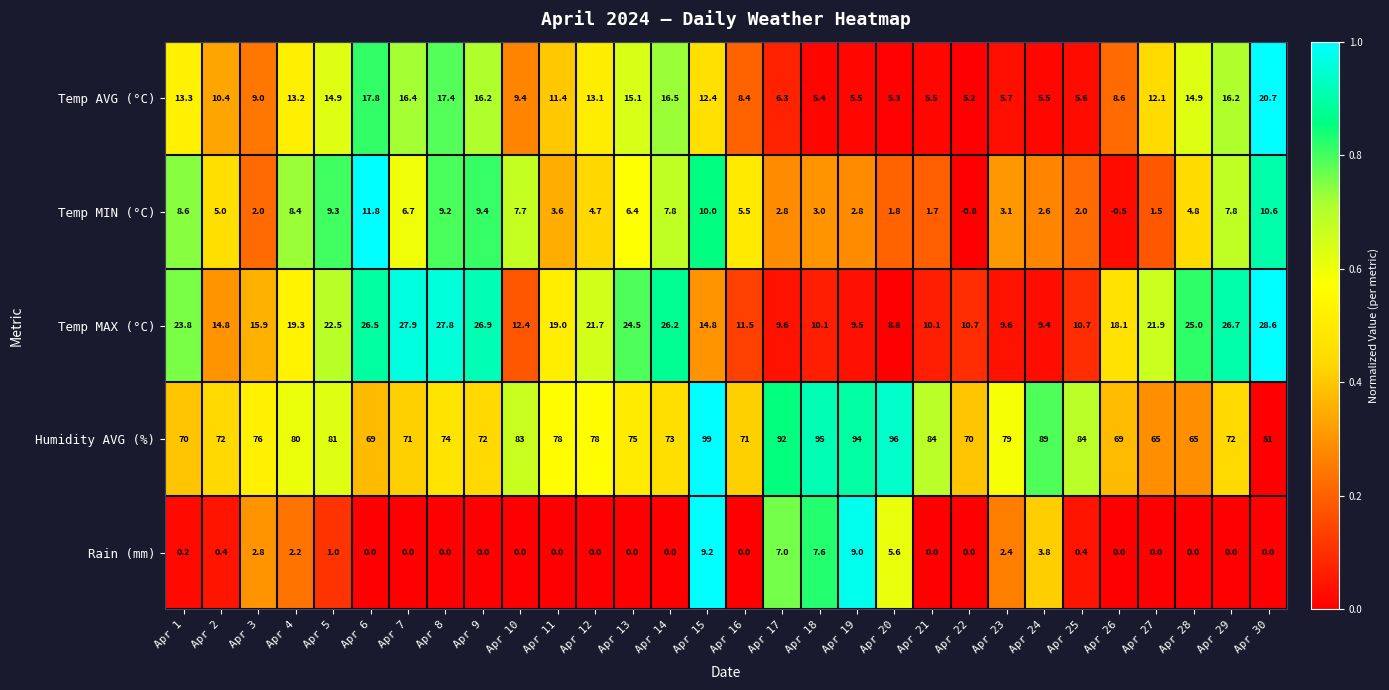

What is the maximum value for Temp MAX (°C)?

28.6